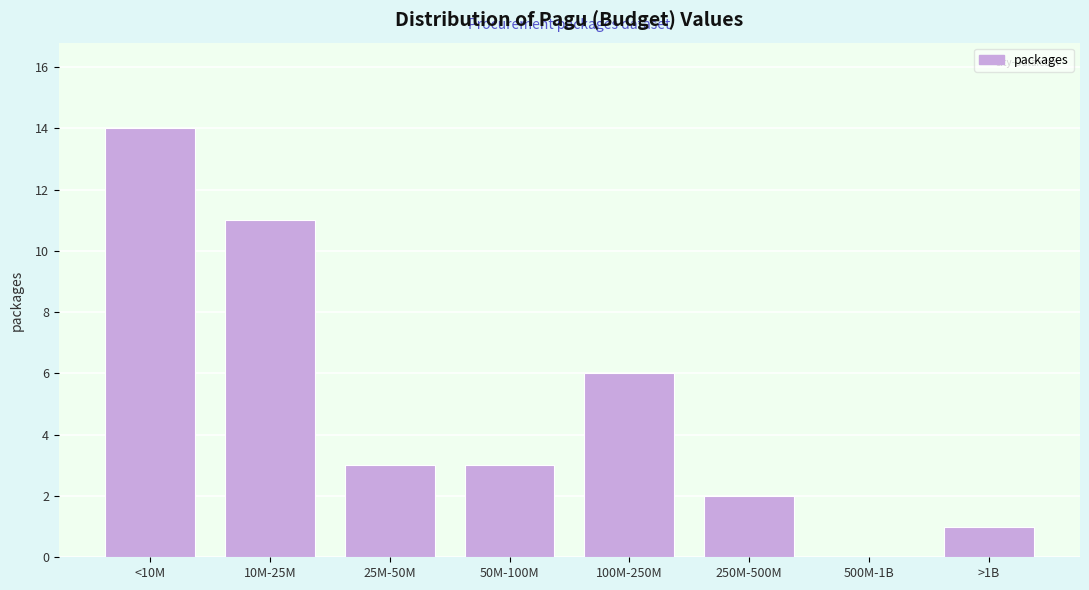

Reading left to right, transcribe all the data shown in this chart.

<10M=14	10M-25M=11	25M-50M=3	50M-100M=3	100M-250M=6	250M-500M=2	500M-1B=0	>1B=1